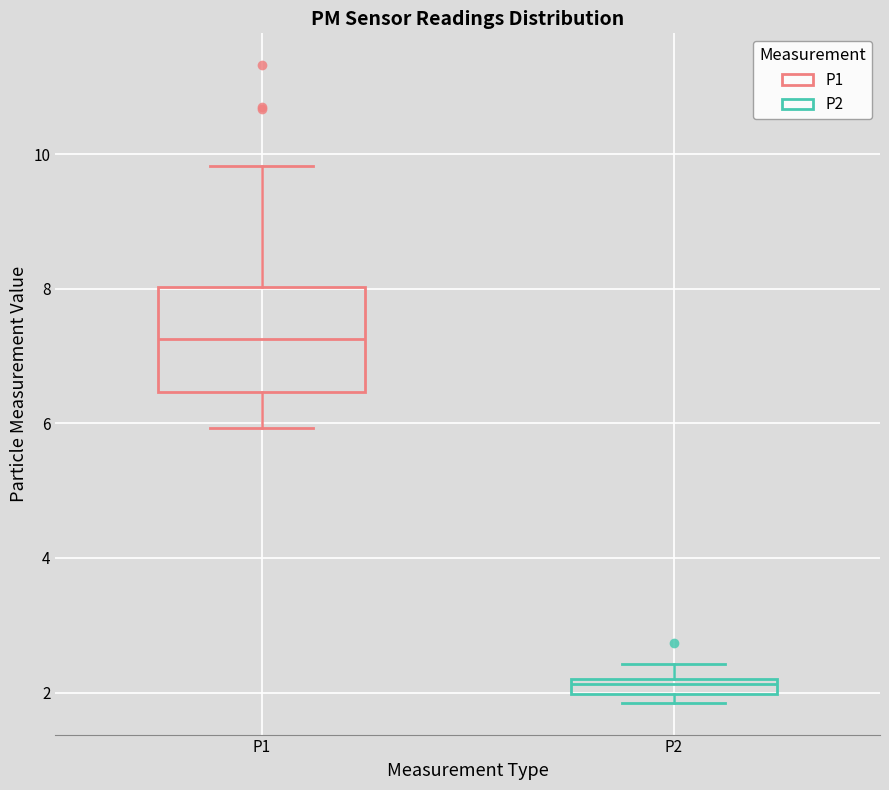

Comparing the boxes themselves (not the whiskers), which one is the tallest?

P1